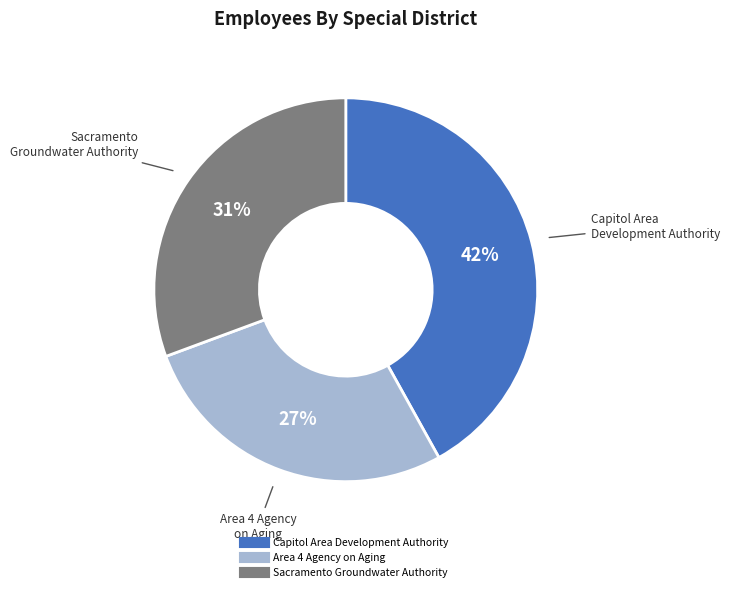

To the nearest percent, what percentage of the pie is Sacramento Groundwater Authority?

31%